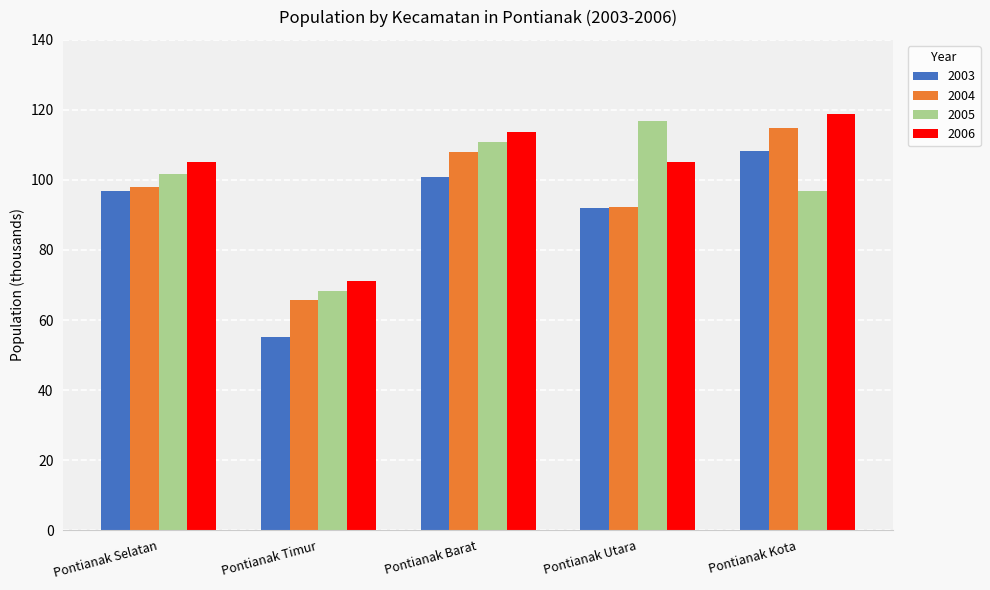

List the series in order of their peak value, highest first.

2006, 2005, 2004, 2003